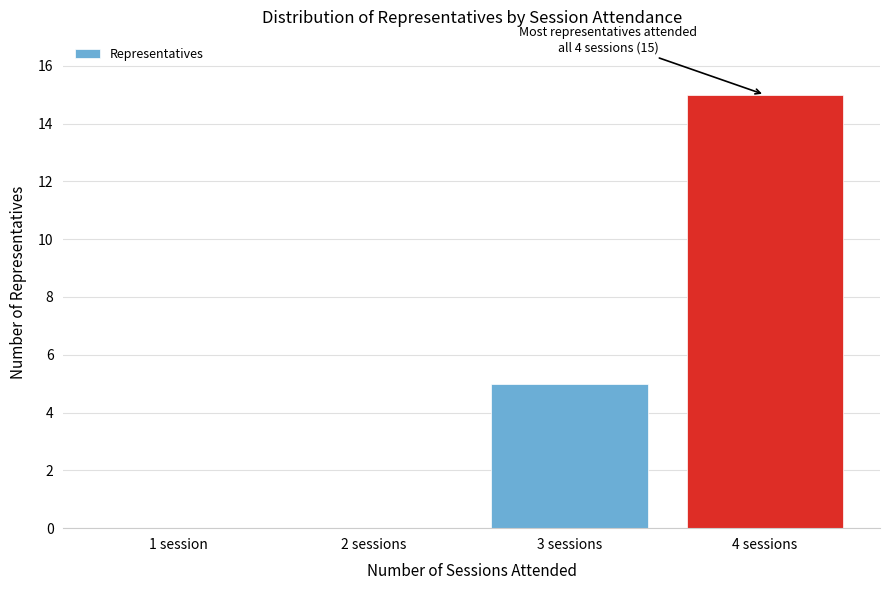

Reading right to left, extract all data points from this chart.

4 sessions=15	3 sessions=5	2 sessions=0	1 session=0